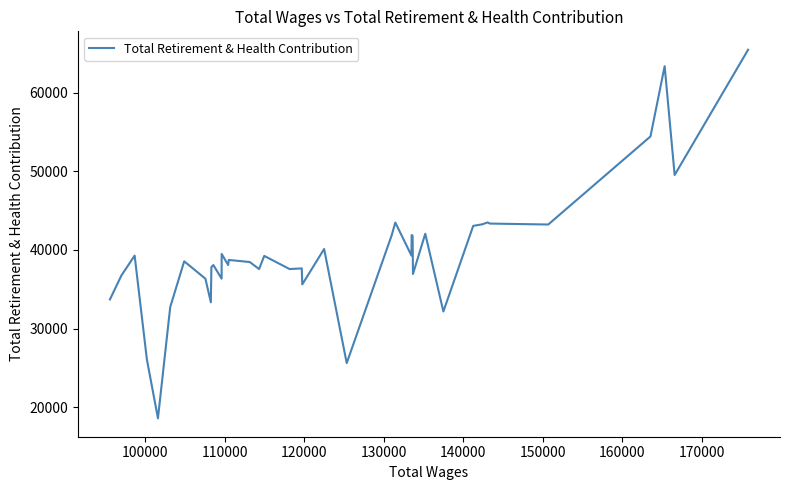

What is the difference between the maximum and minimum values?

46862